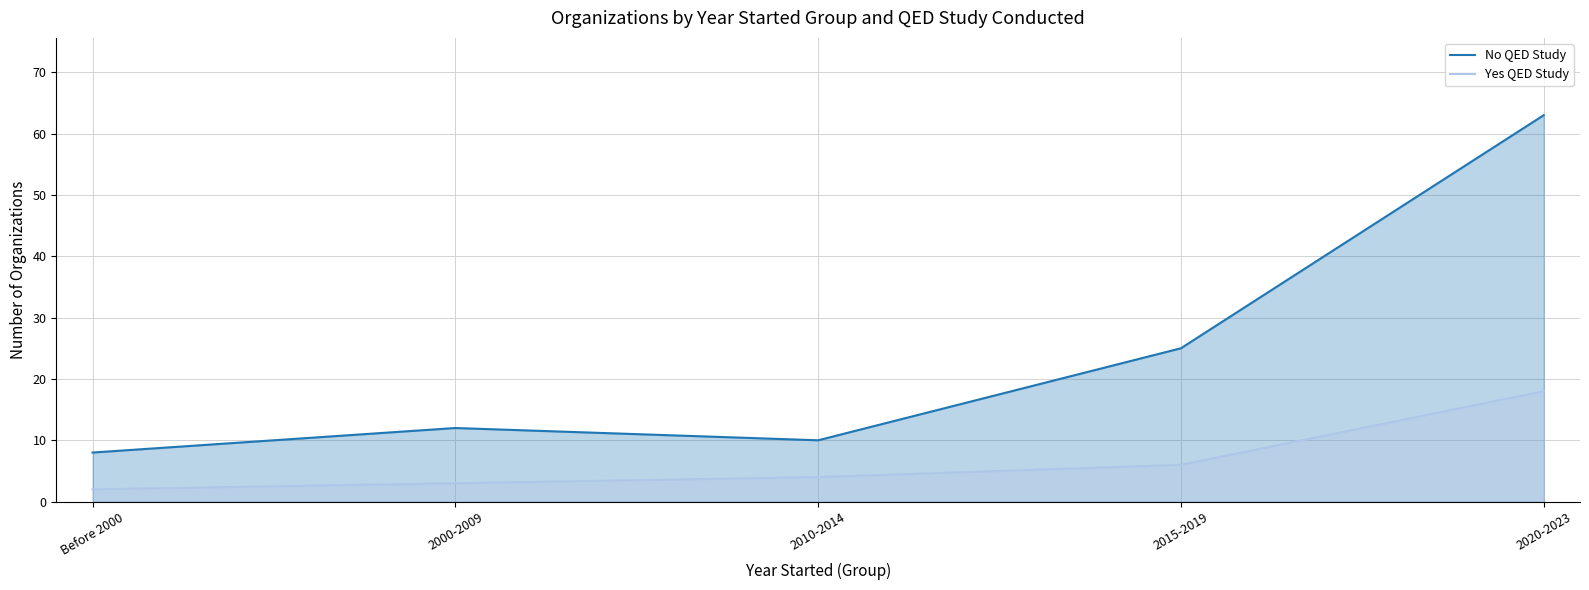

Which series has the largest range (max minus min)?

No QED Study